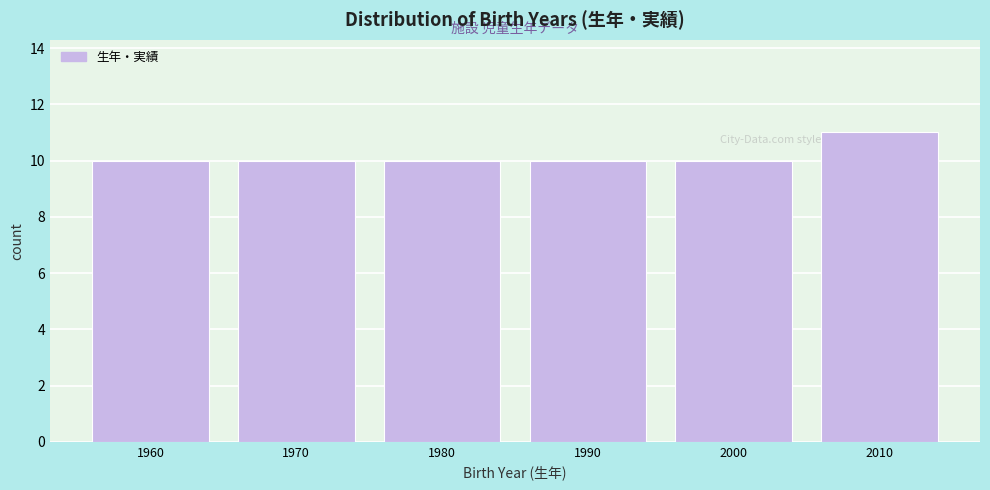

Reading left to right, list all the values displayed in this chart.

1960=10	1970=10	1980=10	1990=10	2000=10	2010=11